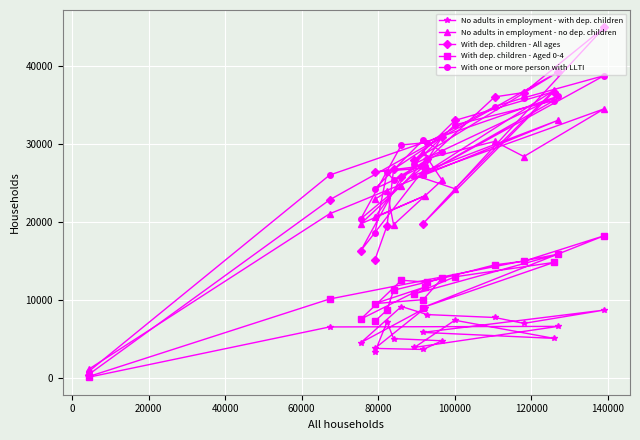

What is the greatest value displayed?

44885